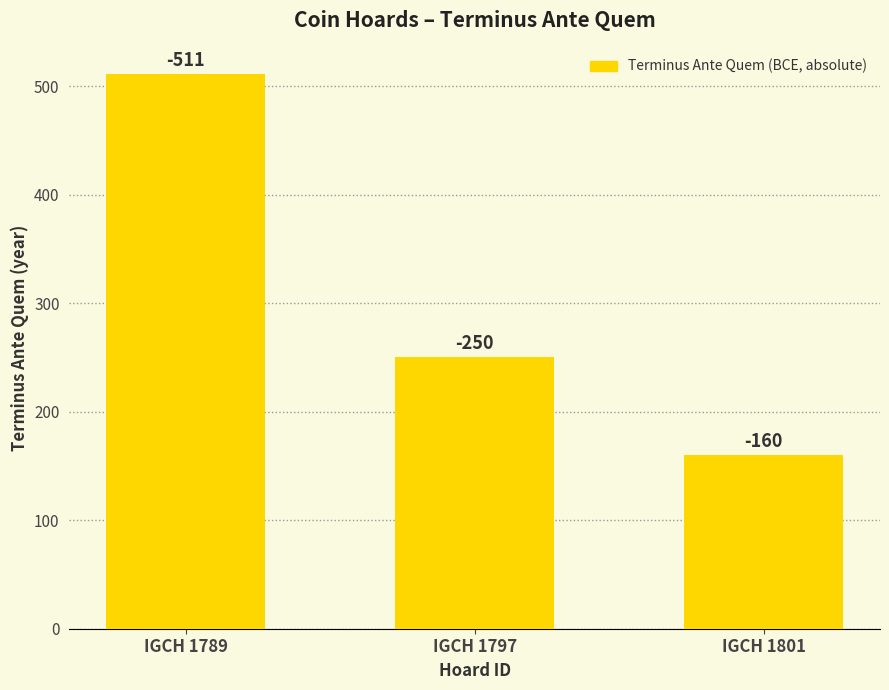

How many values are between 160 and 511?

3